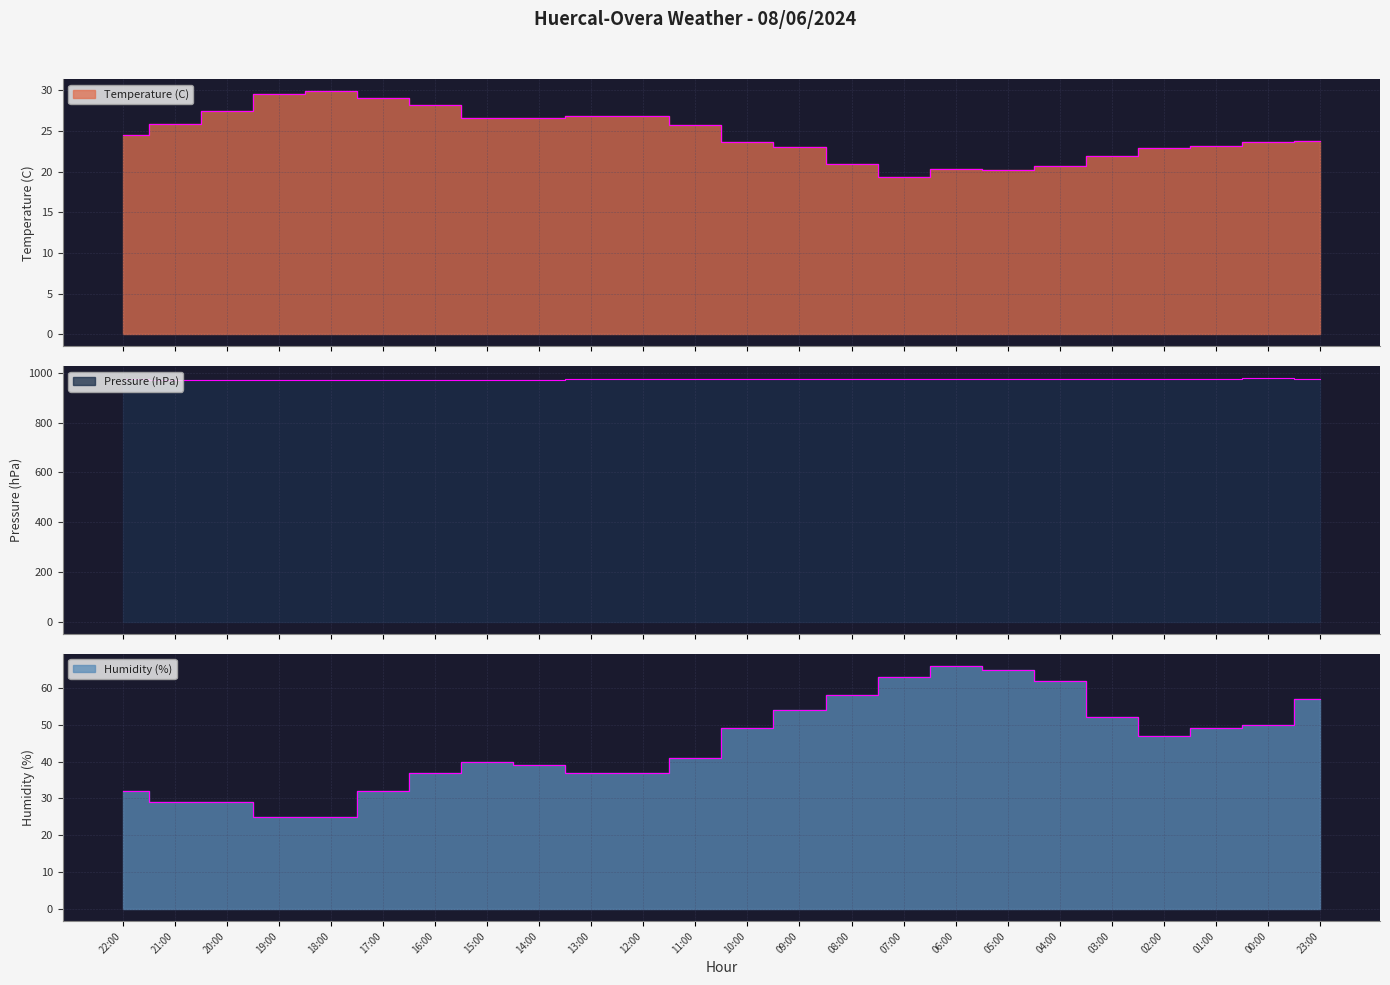

Rank the categories by Temperature (C) value from highest to lowest.

18:00, 19:00, 17:00, 16:00, 20:00, 13:00, 12:00, 15:00, 14:00, 21:00, 11:00, 22:00, 23:00, 10:00, 00:00, 01:00, 09:00, 02:00, 03:00, 08:00, 04:00, 06:00, 05:00, 07:00